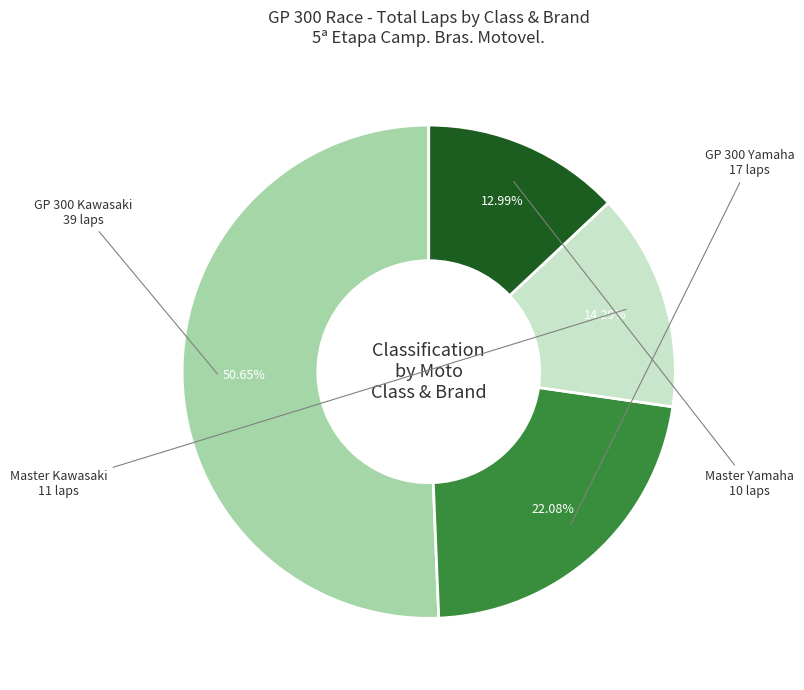

Count the number of slices in the pie.

4